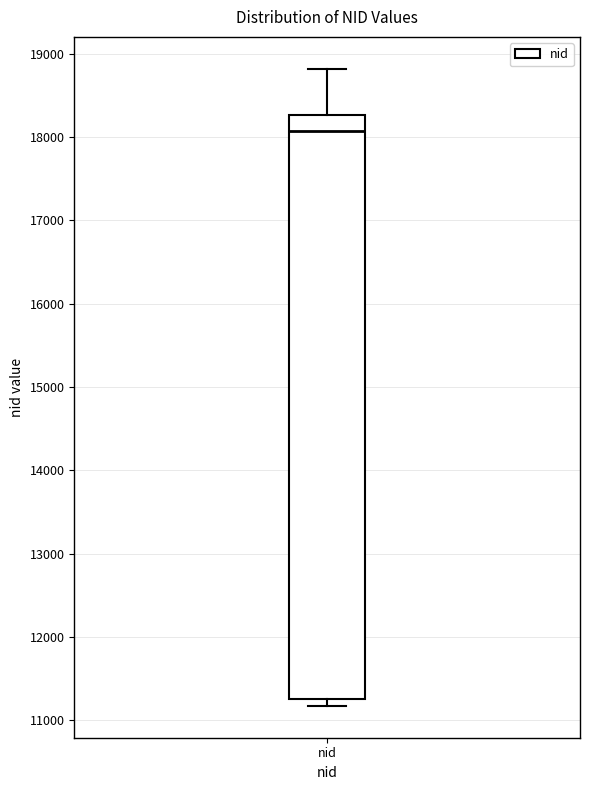

Transcribe this box plot: give where the median line is, the range the box spans, and where the two whiskers end, as read against the y-axis. The values are not printed on the chart, so give them approximately, as read against the axis.

median 18100, box 11300 to 18300, whiskers 11200 to 18800